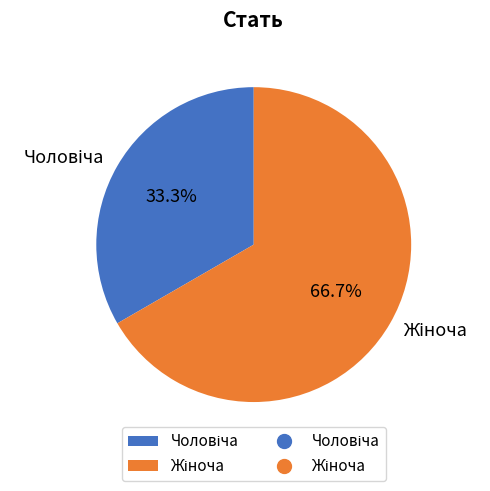

Is there any slice that represents more than half of the pie?

Yes